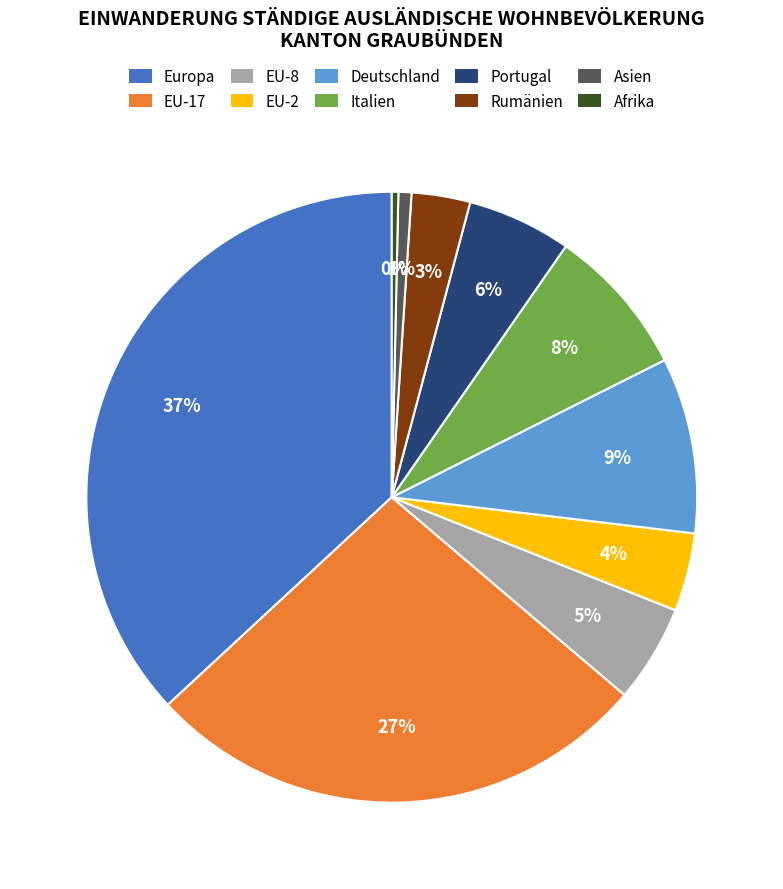

True or false: EU-8 accounts for 1% of the total.

False